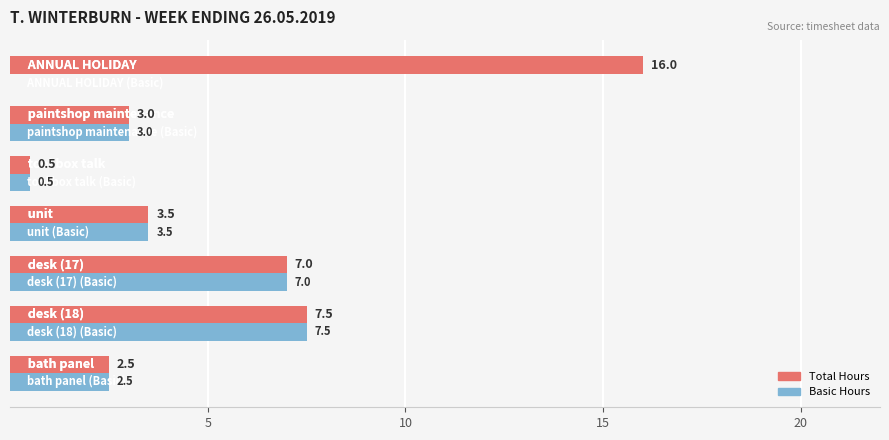

What is the greatest value displayed?

16.0